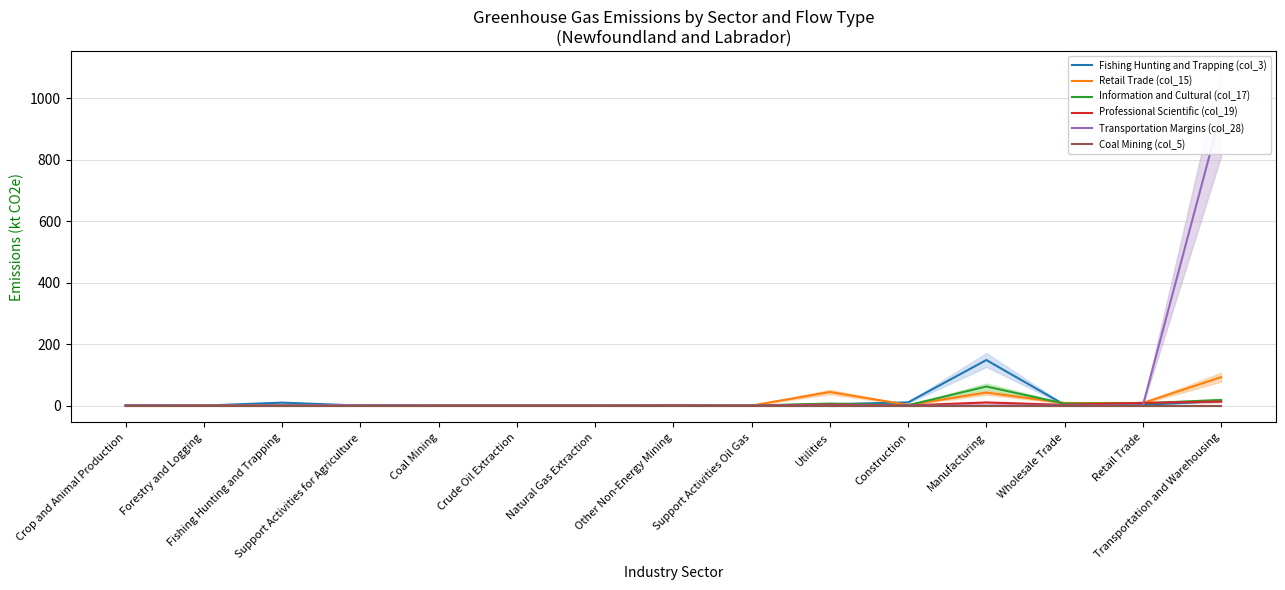

What is the maximum value for Transportation Margins (col_28)?

955.8